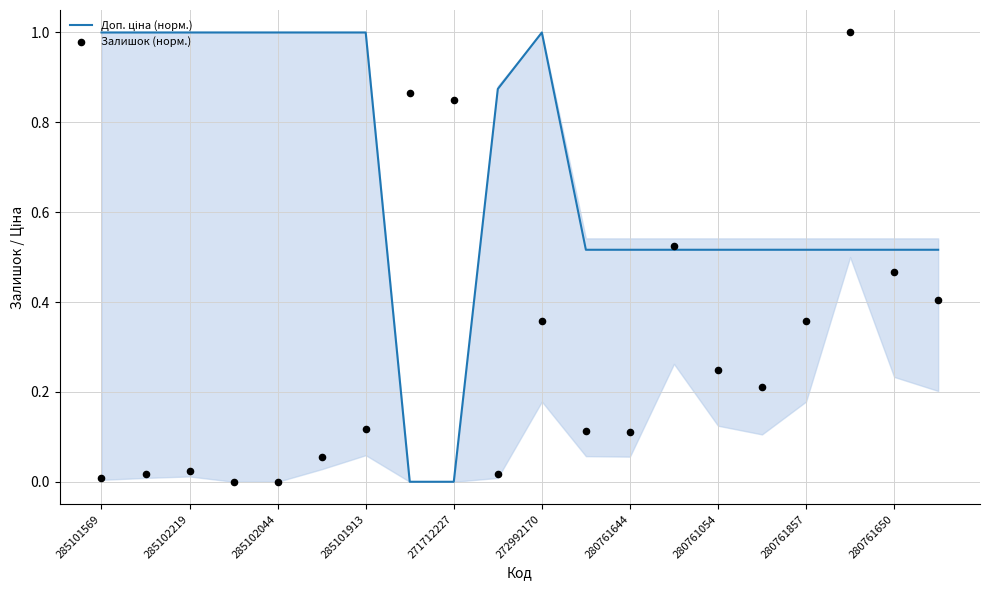

At which category is the sum across all series the highest?

17